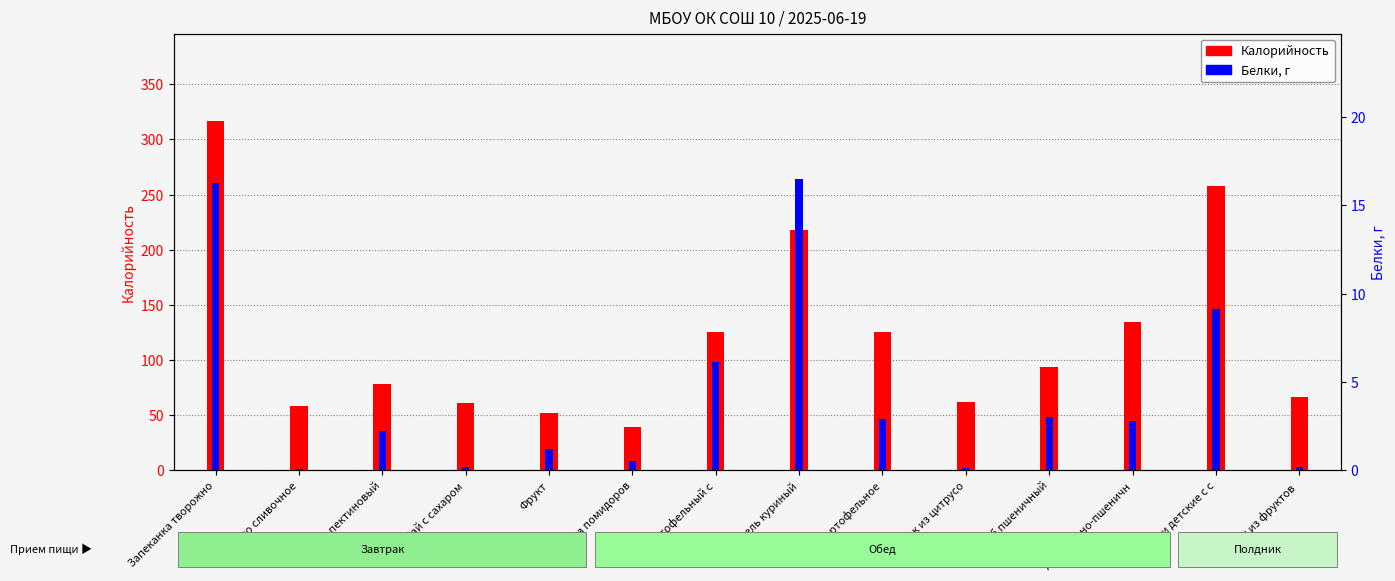

What is the smallest value displayed?

0.1